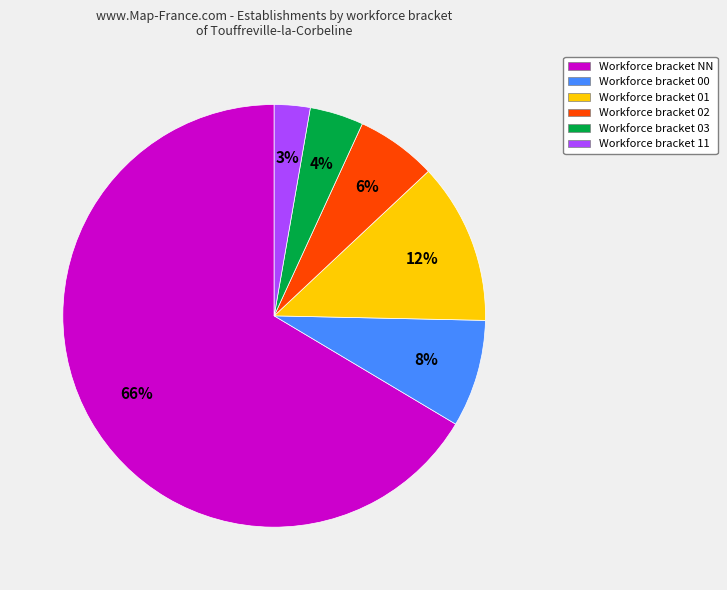

Is there any slice that represents more than half of the pie?

Yes